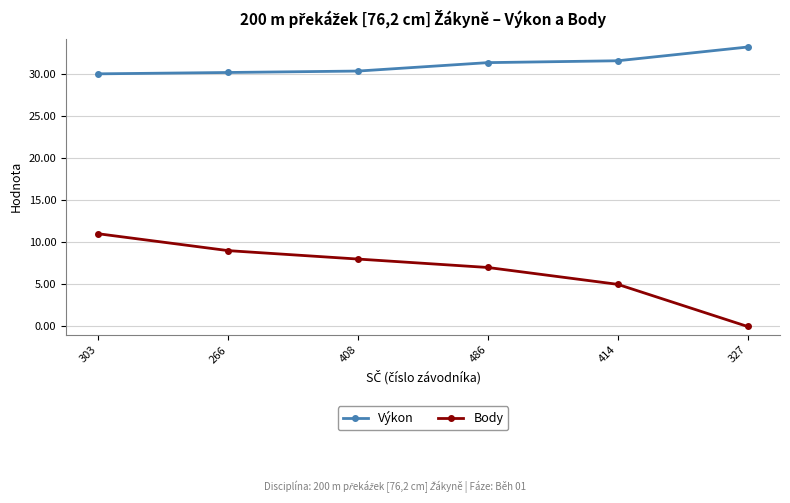

Which series has the largest range (max minus min)?

Body